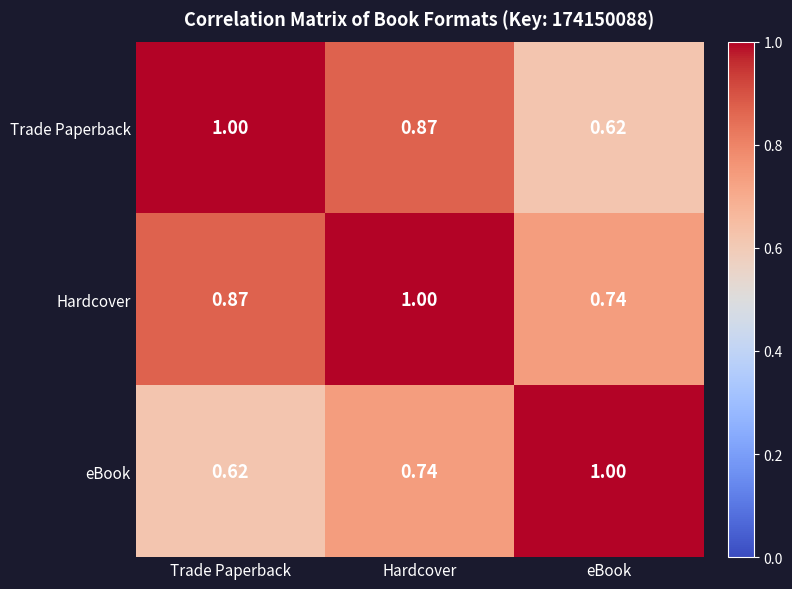

Which series has the largest total across all categories?

Hardcover